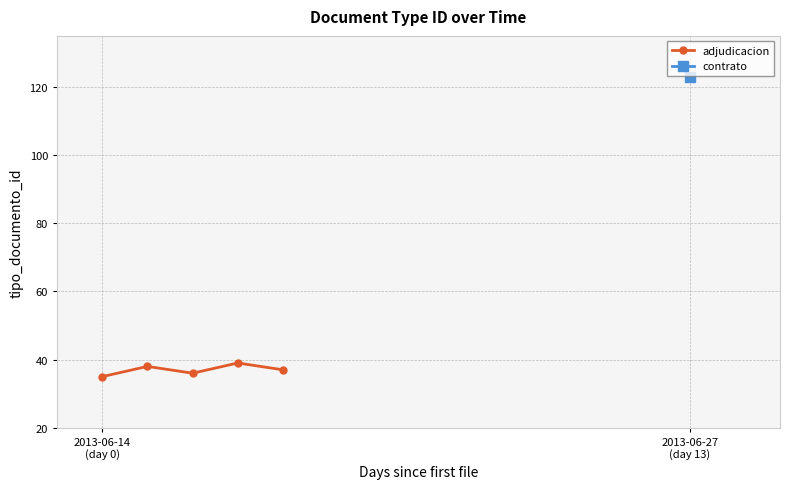

What is the value of the adjudicacion point at the 5th from the left?

37